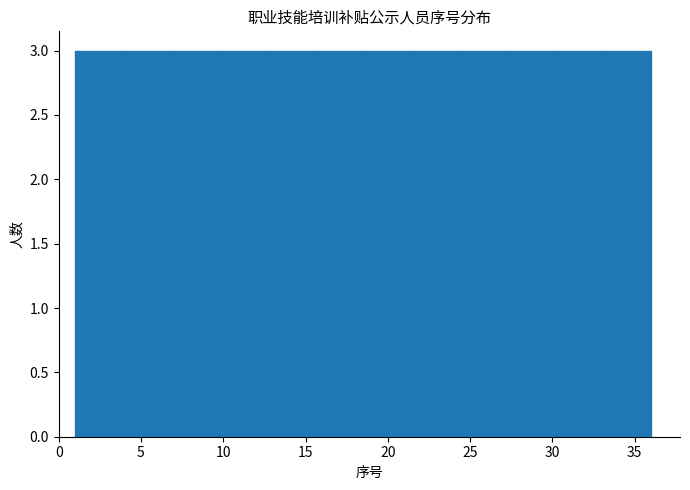

How tall is the bar that spans 24.5 to 27.5 on the x-axis? Neither the bar edges nor the heights are printed on the chart, so give them approximately, as read against the axes.

3